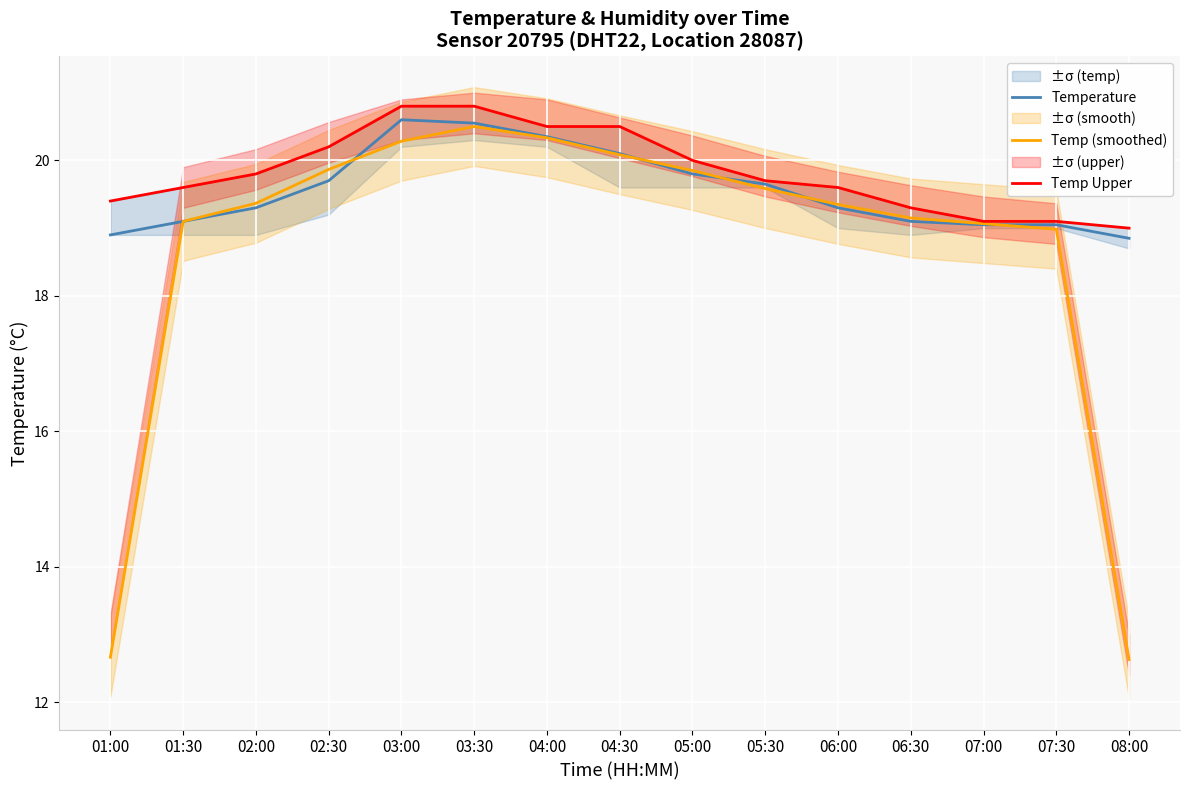

Is it true that Temp Upper equals 30.8 at 02:00?

False